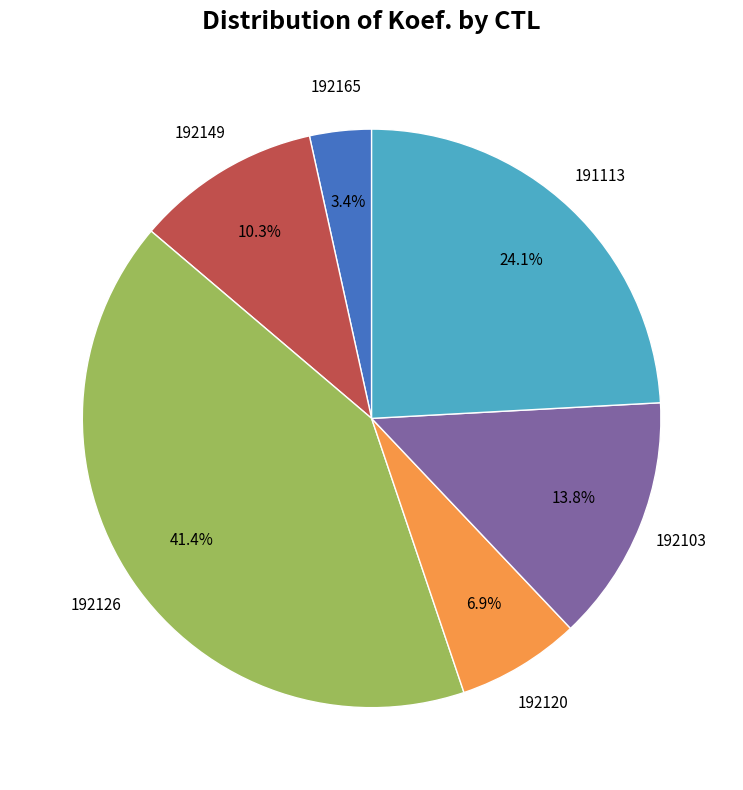

Is there any slice that represents more than half of the pie?

No